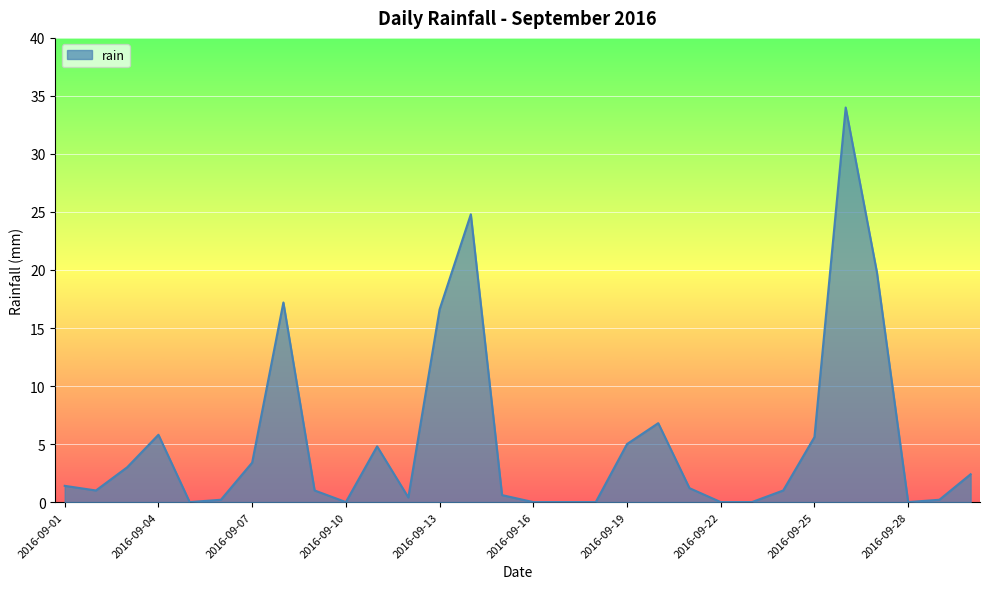

Does the chart display data point markers on the line(s)?

No